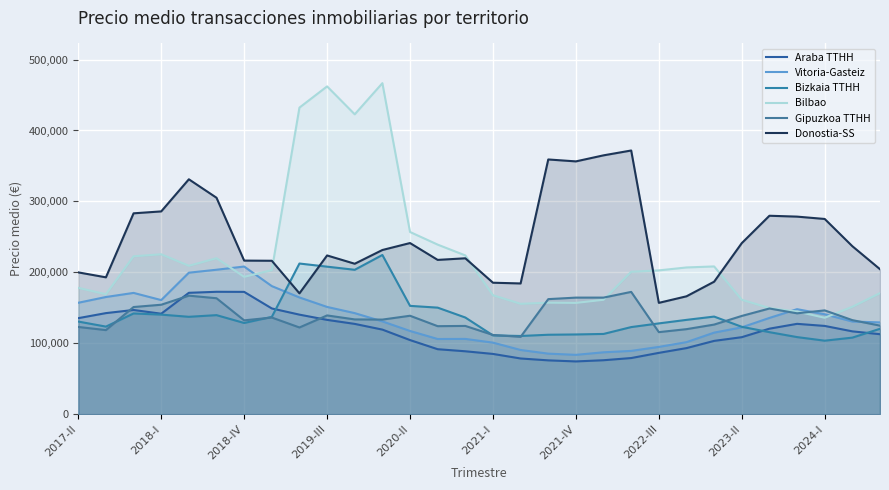

What is the difference between the Bilbao values at 2020-II and 2022-III?

54165